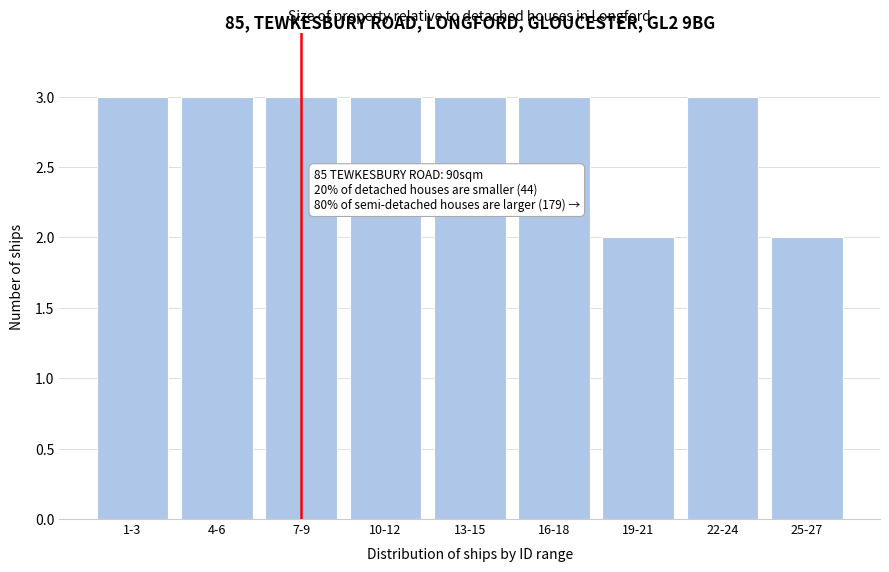

Reading left to right, transcribe all the data shown in this chart.

3	3	3	3	3	3	2	3	2